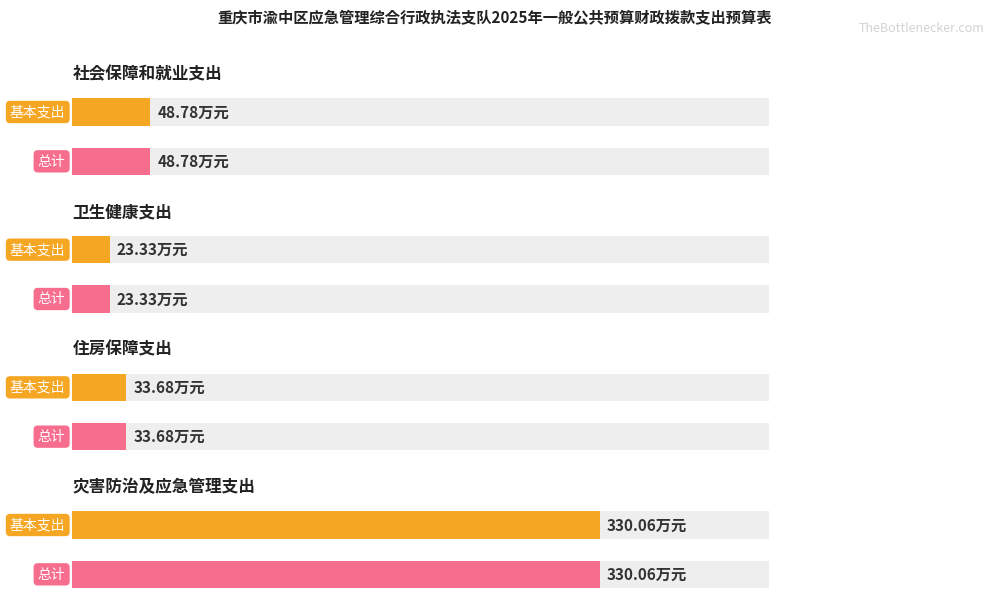

Between 灾害防治及应急管理支出 and 卫生健康支出, which is larger?

灾害防治及应急管理支出